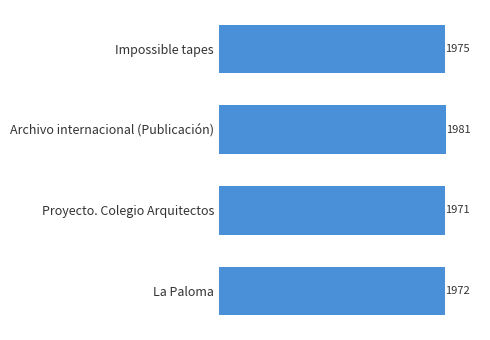

What is the average value?

1975